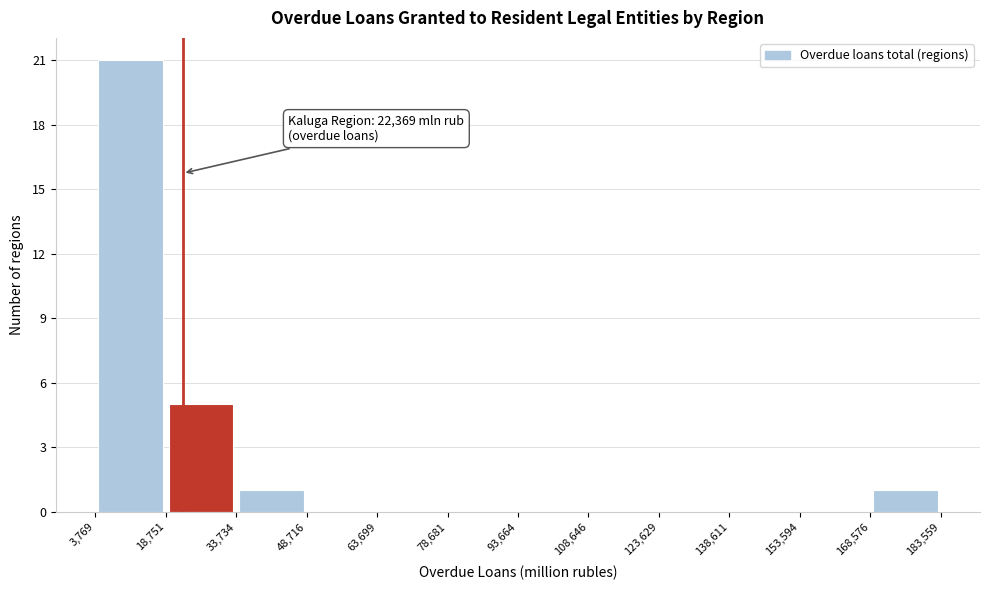

Which range on the x-axis has the tallest bar?

3,769 to 18,751